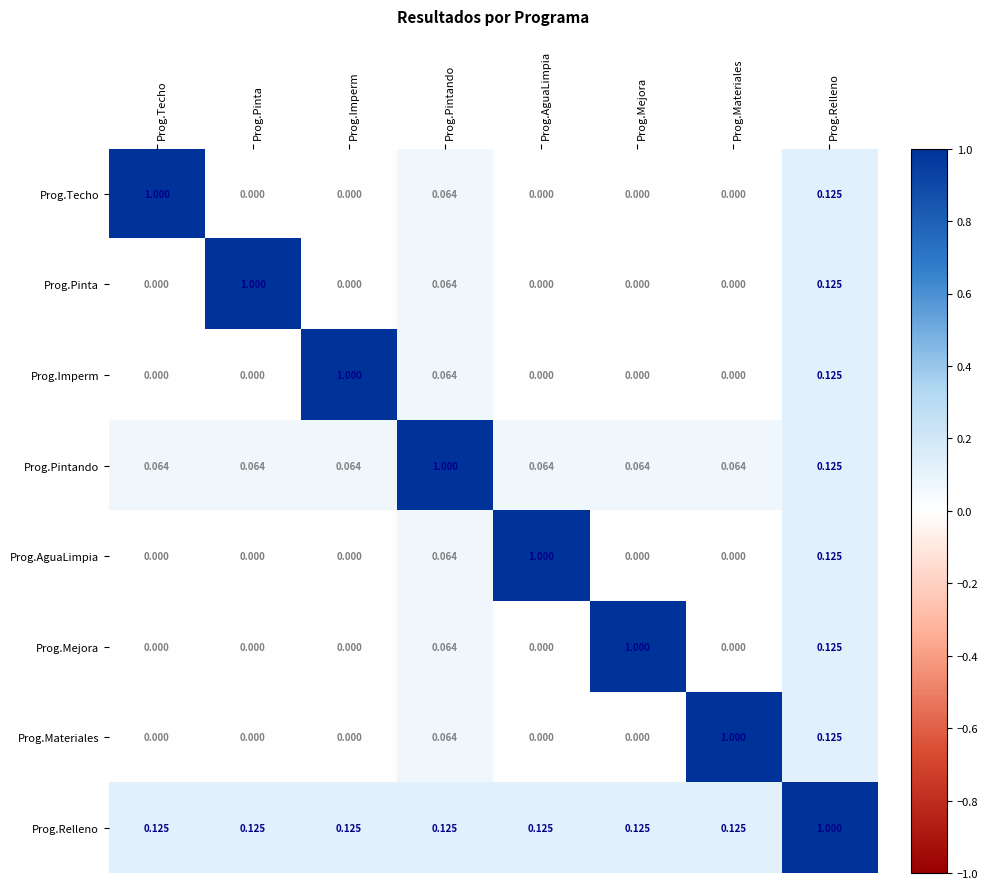

Which series has the largest total across all categories?

Prog.Relleno